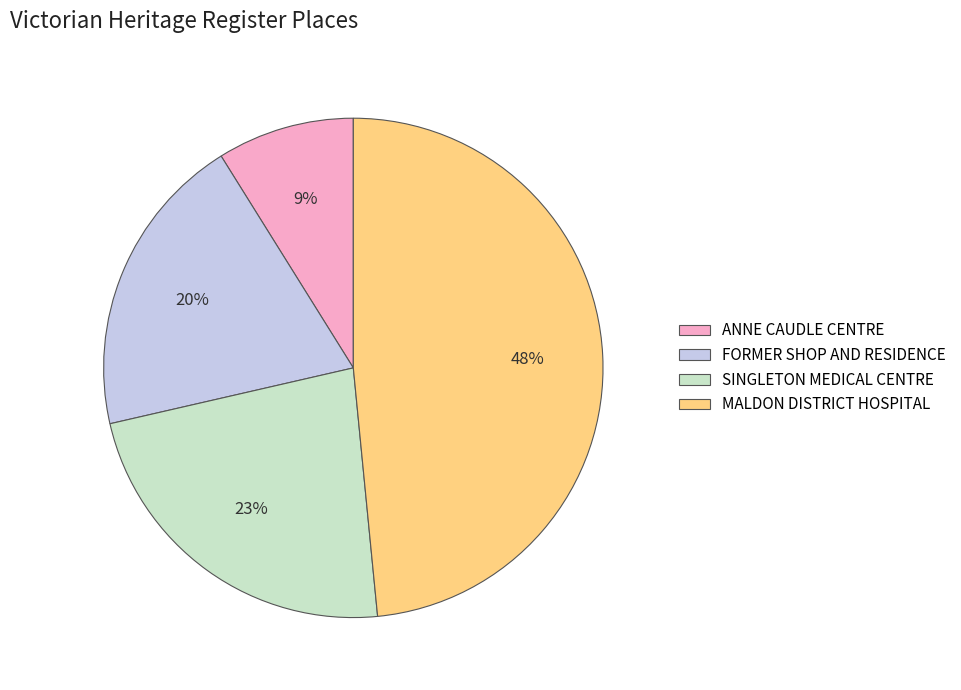

To the nearest percent, what is the average slice percentage?

25%